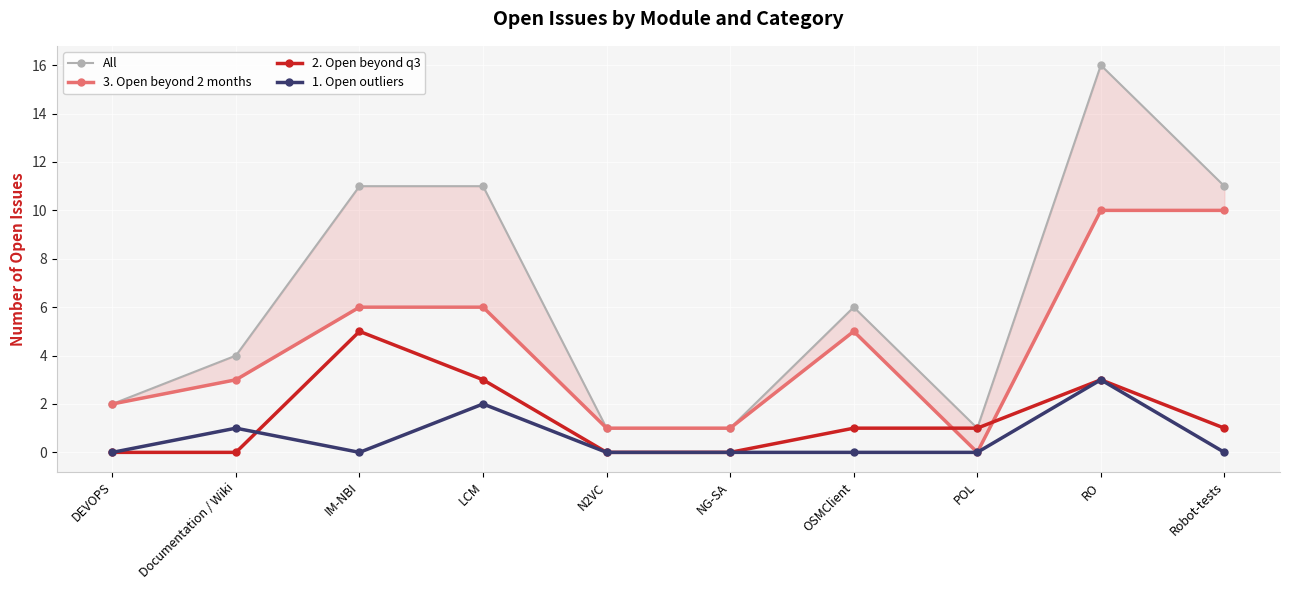

Rank the categories by 1. Open outliers value from highest to lowest.

RO, LCM, Documentation / Wiki, DEVOPS, IM-NBI, N2VC, NG-SA, OSMClient, POL, Robot-tests